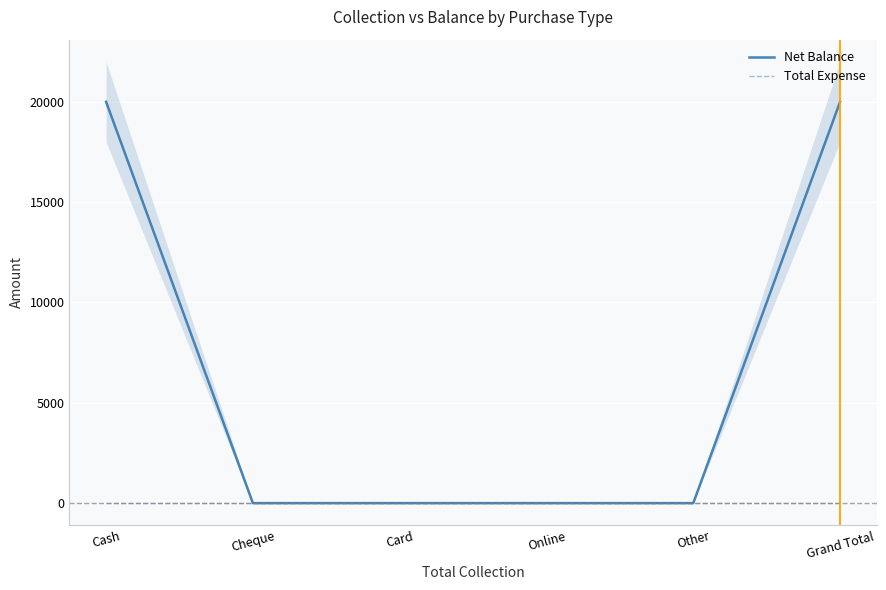

Reading right to left, transcribe all the data shown in this chart.

Net Balance: 20000	0	0	0	0	20000
Total Expense: 0	0	0	0	0	0